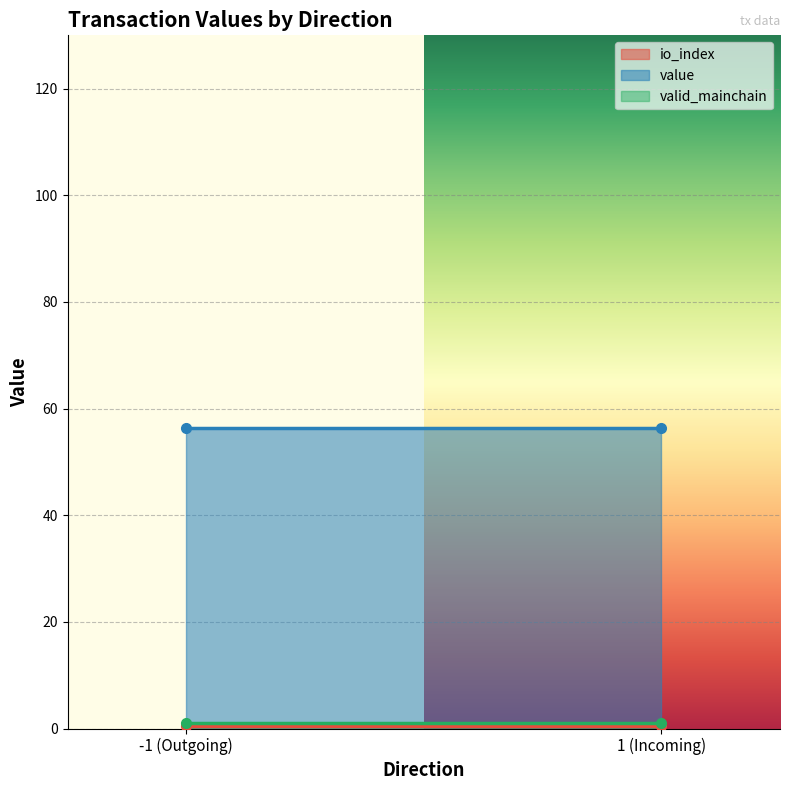

Which series has the largest total across all categories?

value